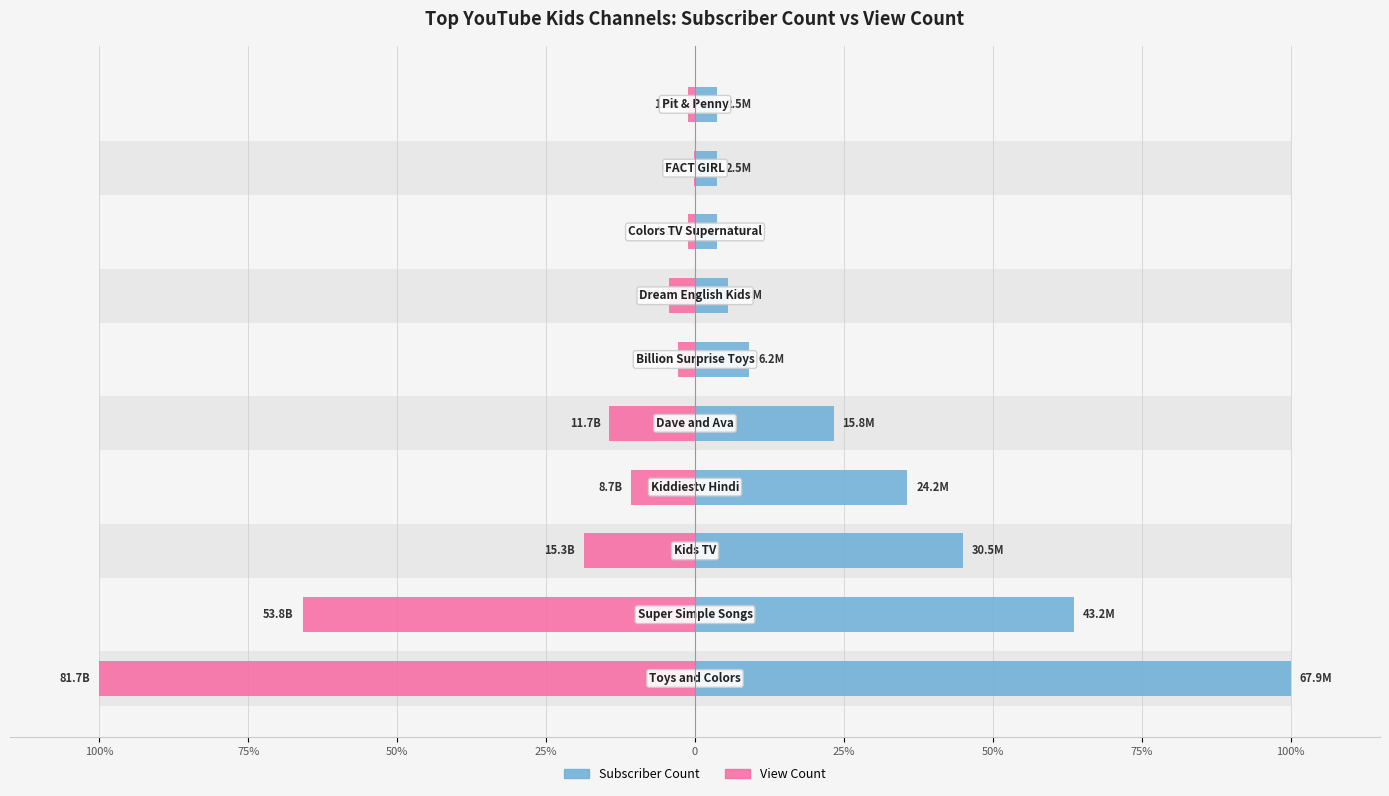

At 25%, list the series in order from largest to smallest.

Subscriber Count (M), View Count (B)